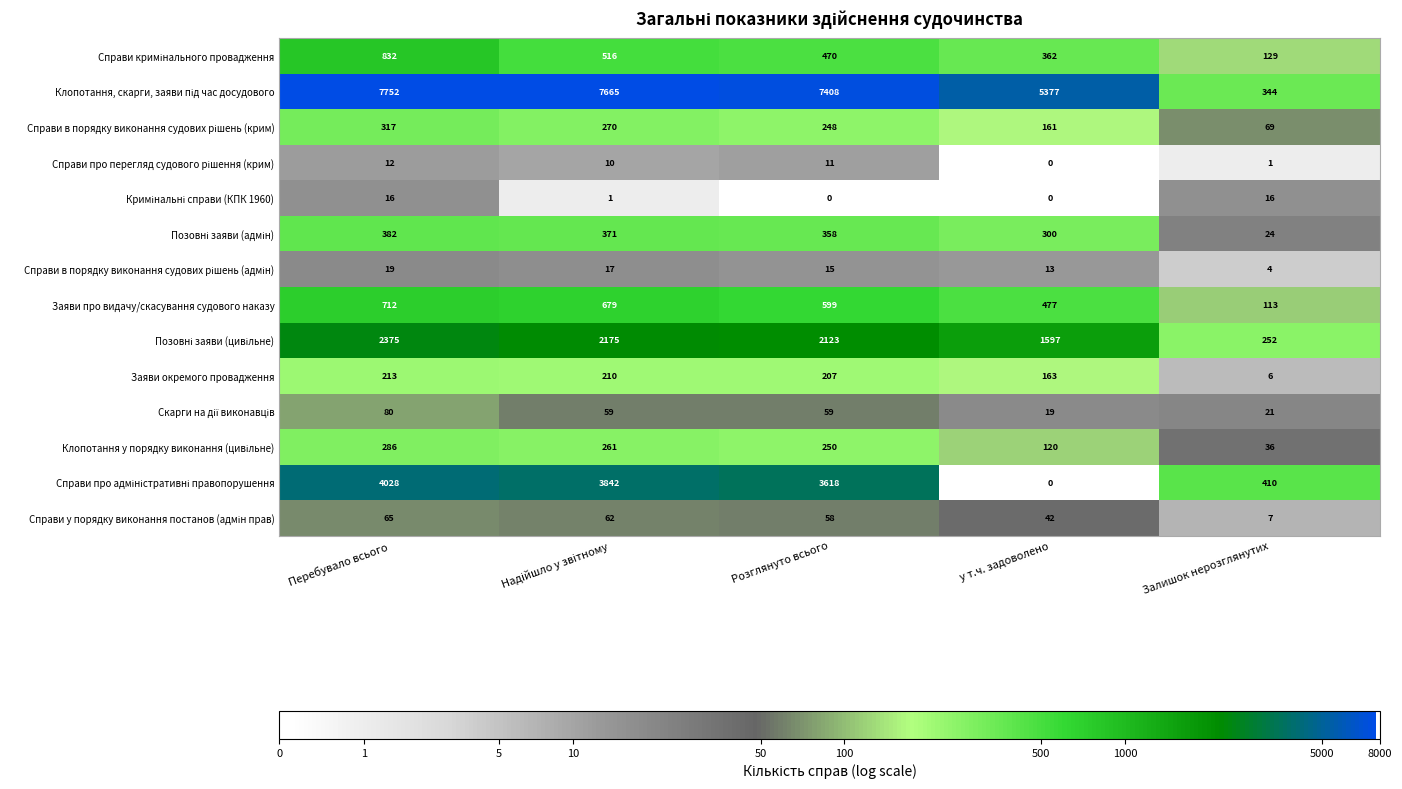

What is the total value across all series at Розглянуто всього?

15424